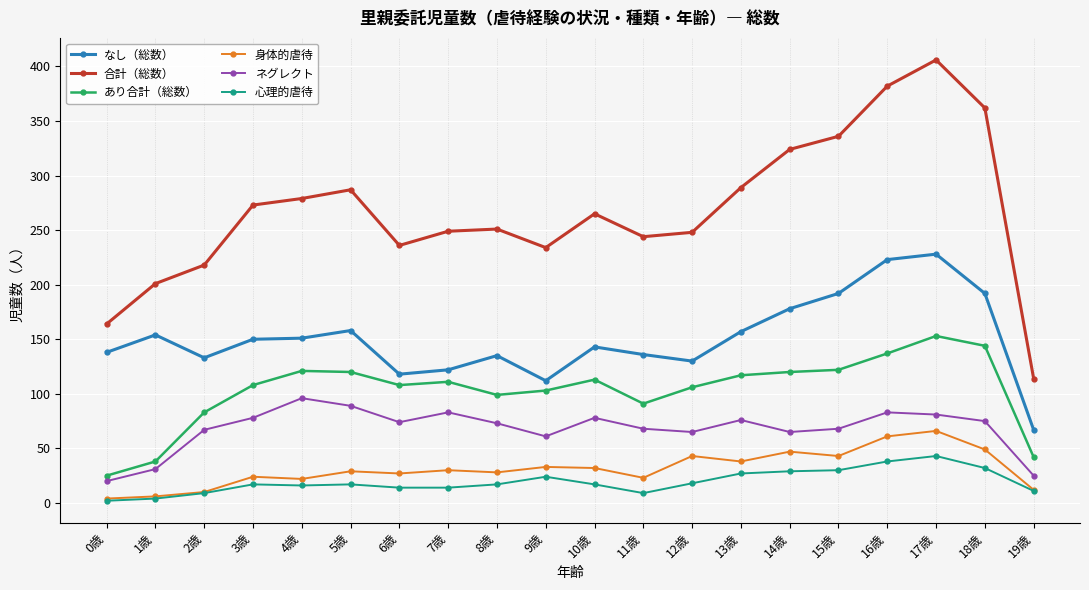

Between 1歳 and 9歳, which series saw the biggest shift?

あり合計（総数）